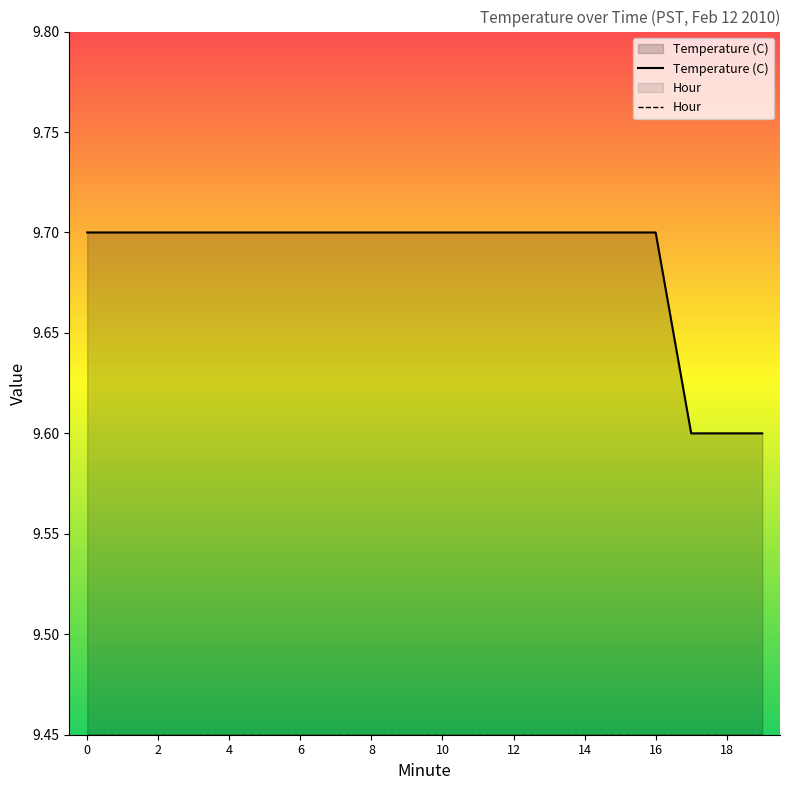

What is the value of the Hour point at the 17th from the left?

9.4